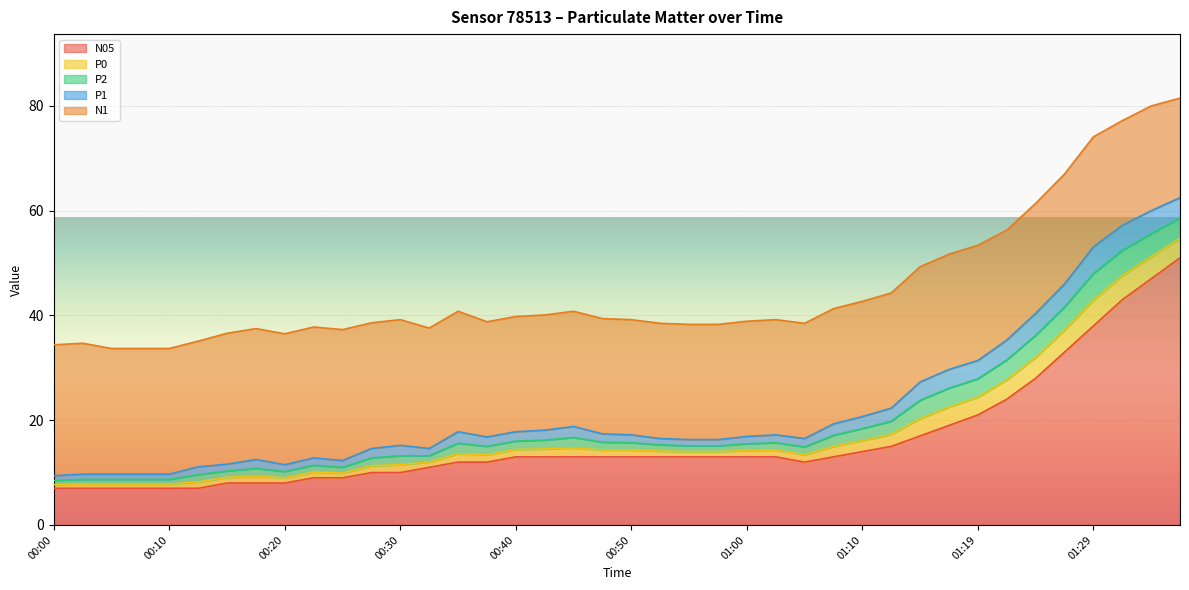

What is the maximum value shown in the chart?

51.0